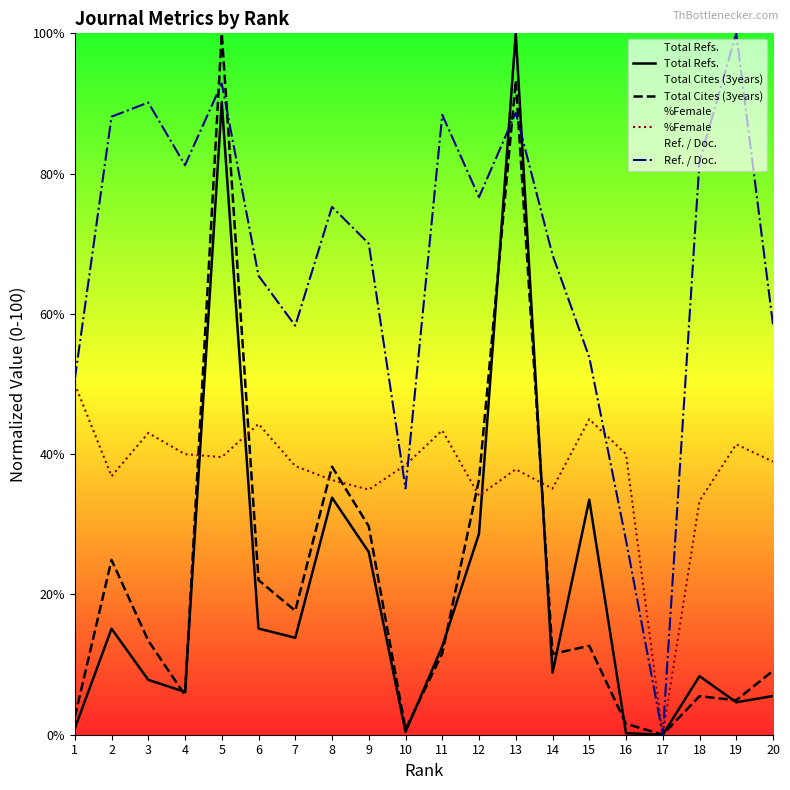

Rank the series at 9 from lowest to highest value.

Total Refs., Total Cites (3years), %Female, Ref. / Doc.